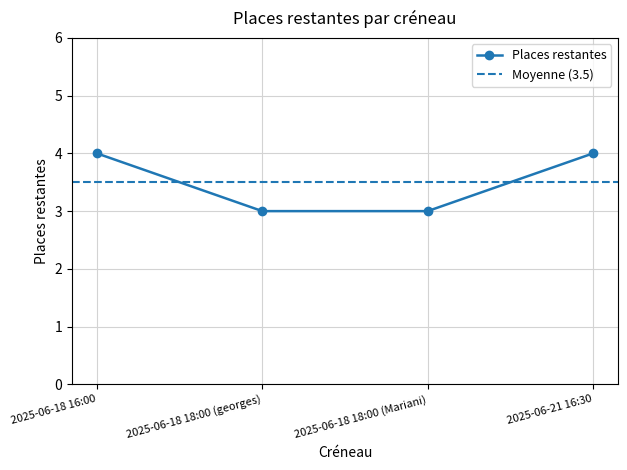

Is it true that the value at 2025-06-18 18:00 (georges) is 3?

True